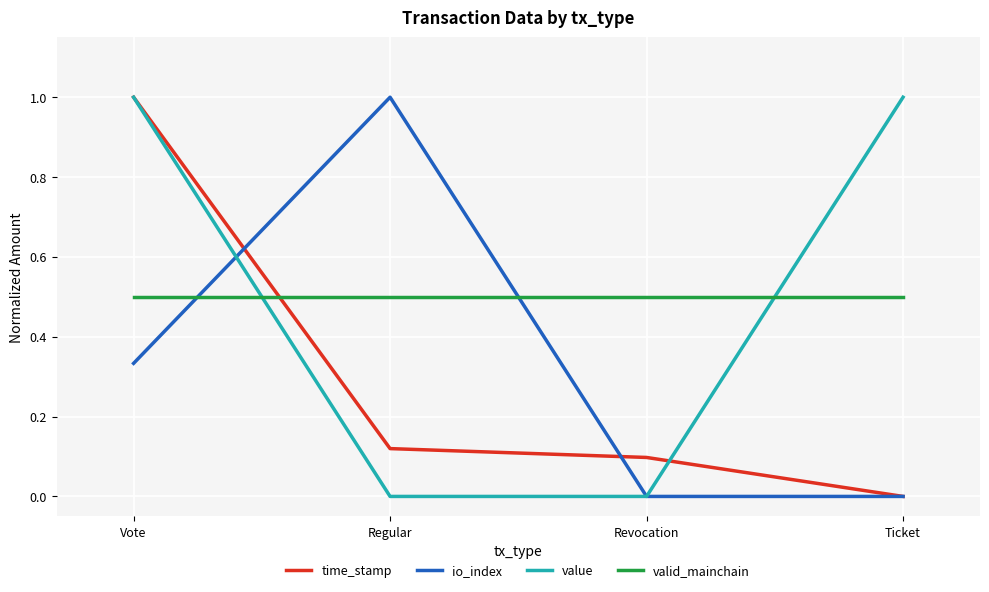

What is the total value across all series at Regular?

1.6